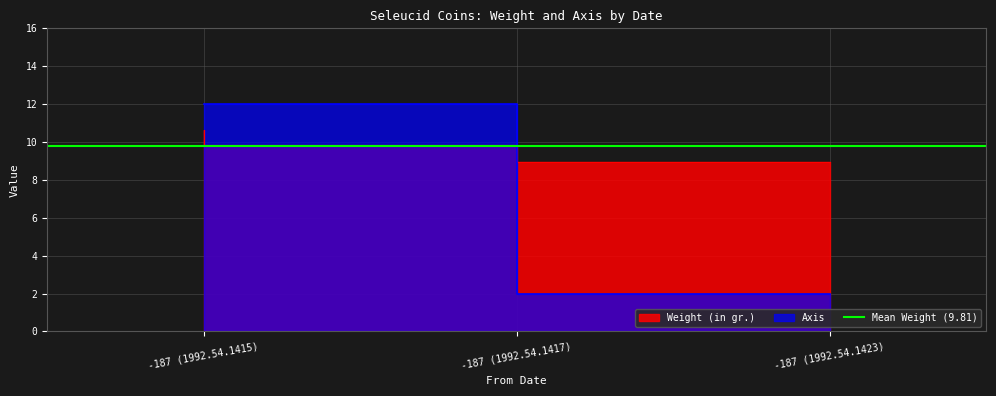

What is the label of the 2nd point from the right?

-187 (1992.54.1417)